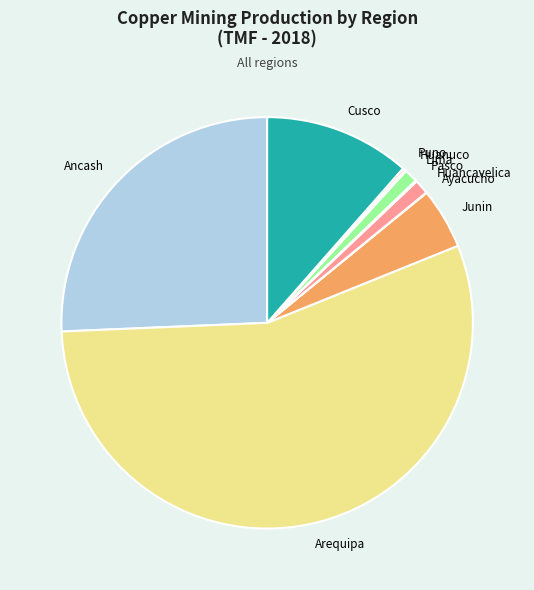

Is there any slice that represents more than half of the pie?

Yes